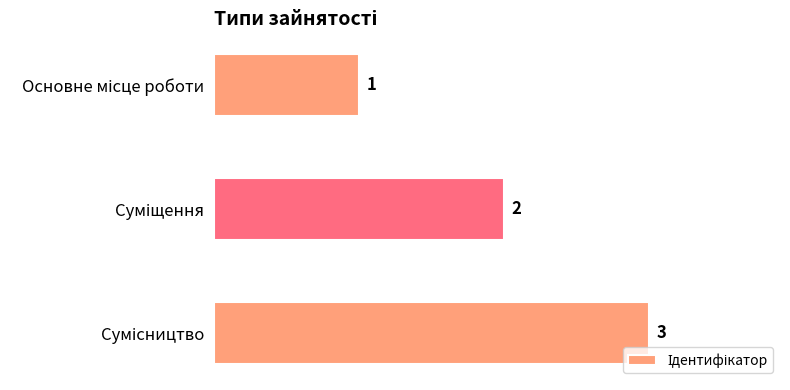

How many values are between 1 and 3?

3